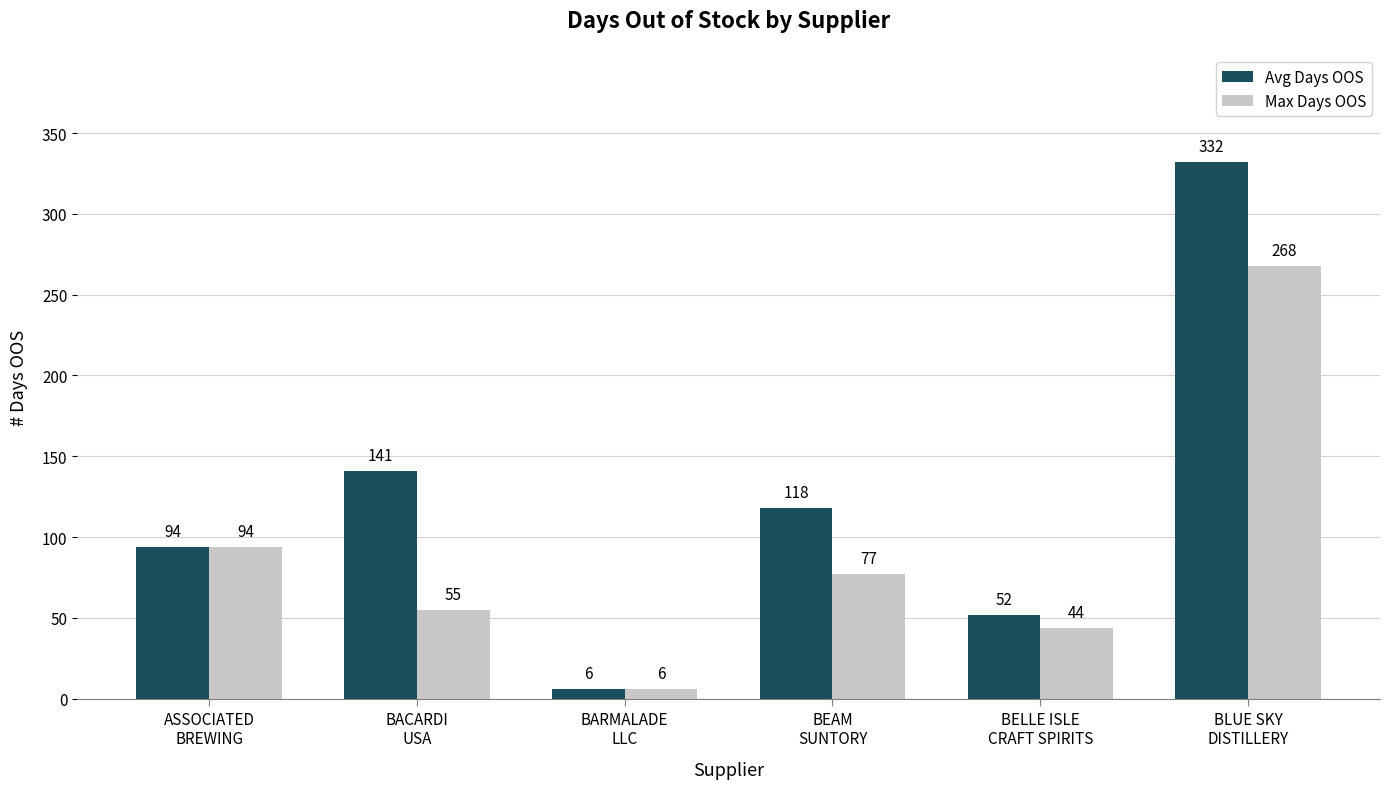

Are the bars grouped side by side (vs. stacked)?

Yes